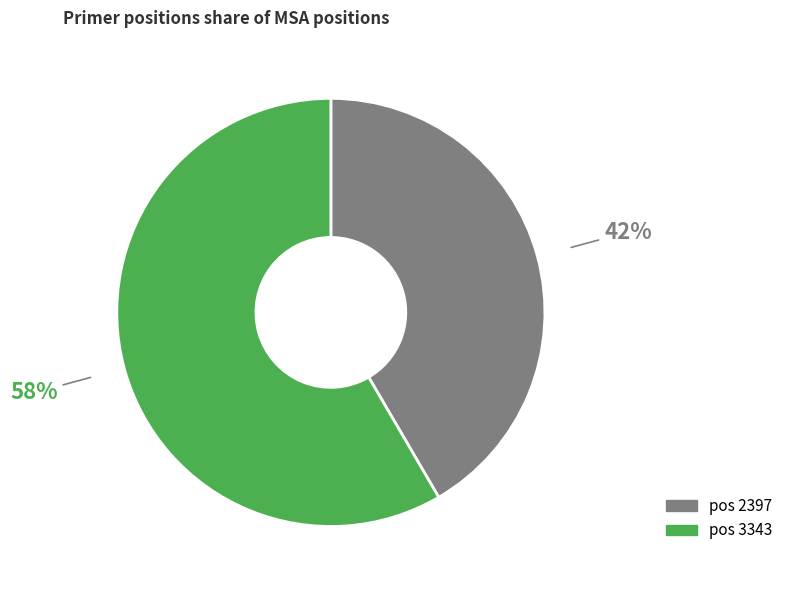

Does any single category account for the majority?

Yes